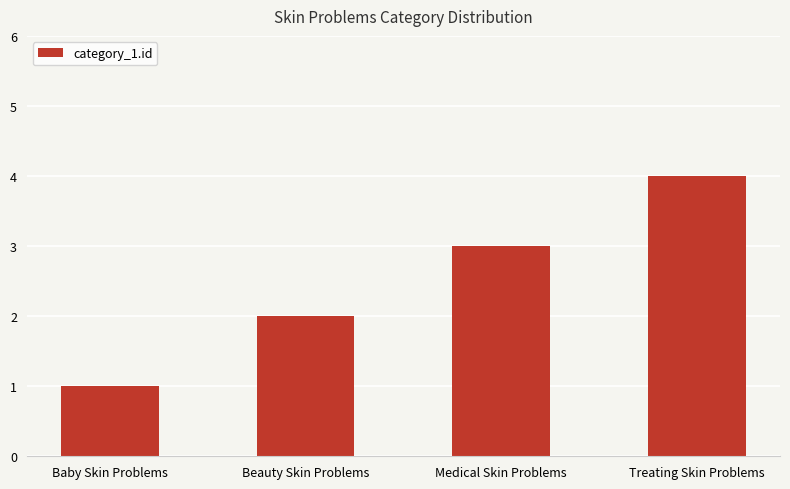

What is the ratio of the value at Treating Skin Problems to the value at Baby Skin Problems?

4.0